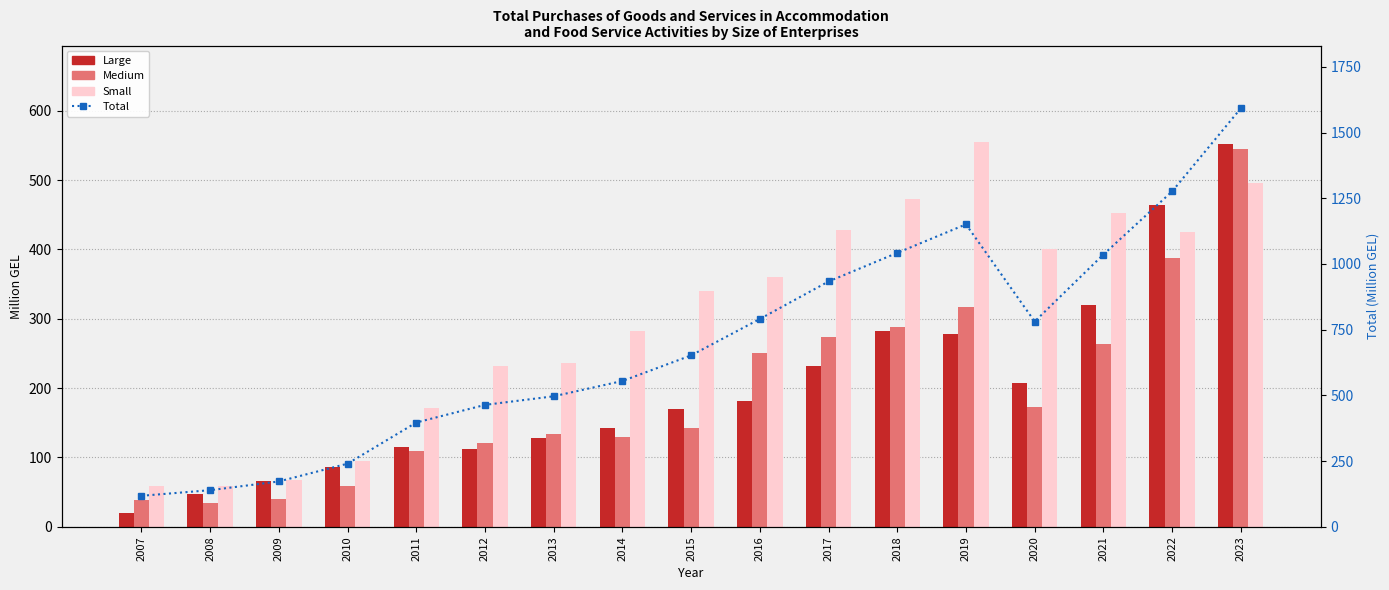

Between 2010 and 2009, which is larger?

2010